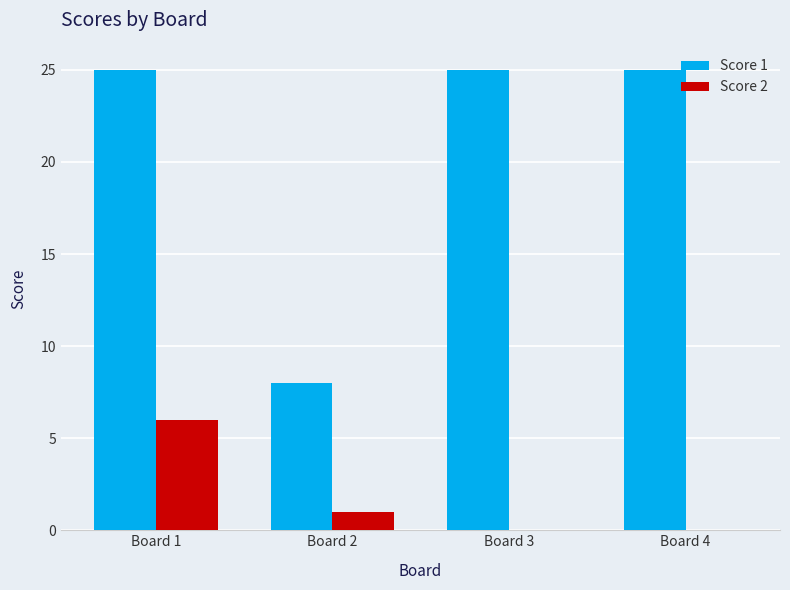

At which category is the sum across all series the highest?

Board 1